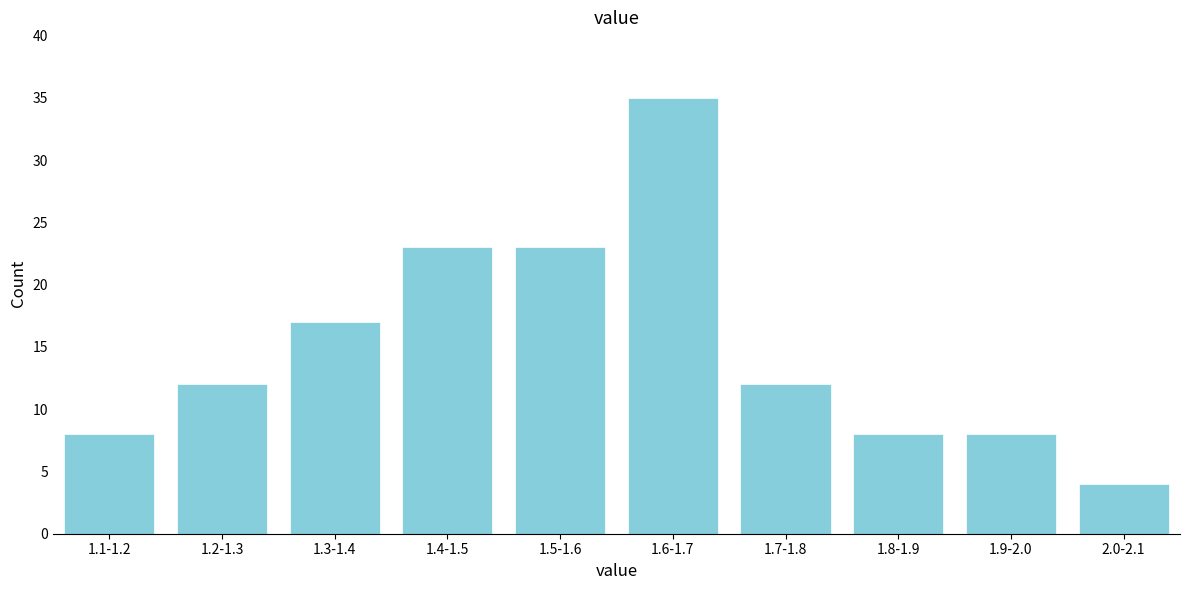

Reading right to left, list all the values displayed in this chart.

4	8	8	12	35	23	23	17	12	8